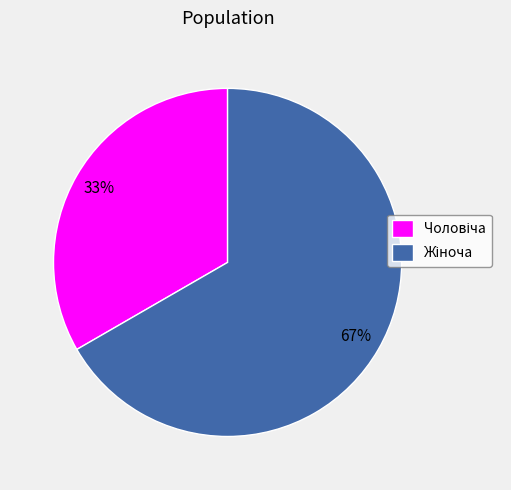

Is there a majority slice in this chart?

Yes